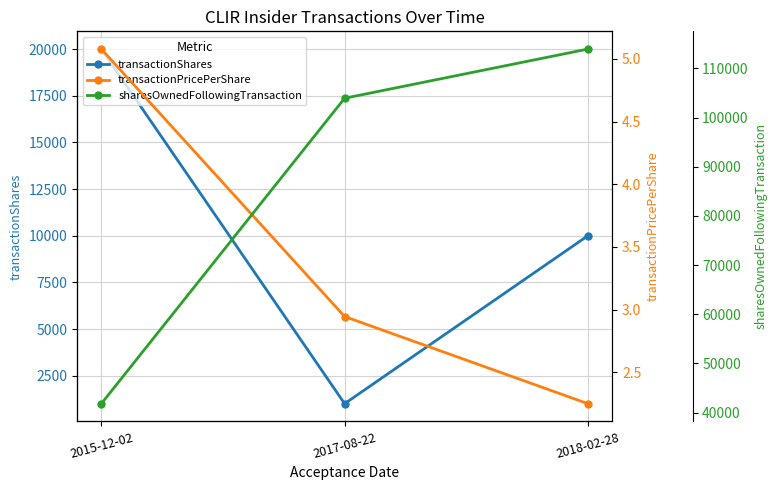

What position from the right is 2018-02-28?

1